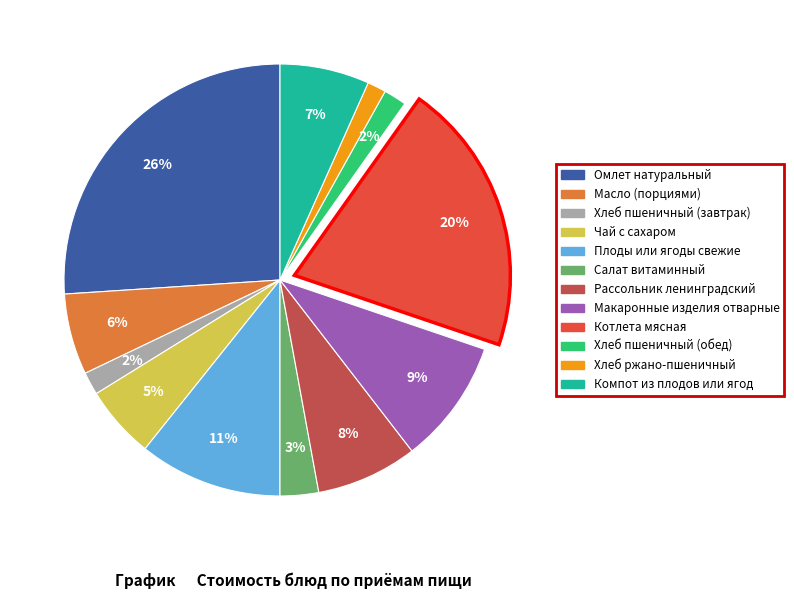

Do Макаронные изделия отварные and Салат витаминный together represent more than half of the pie?

No